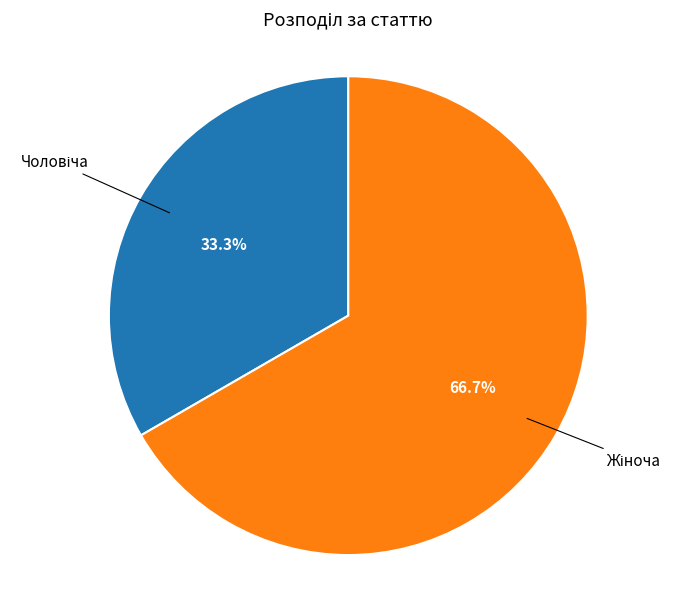

Is there any slice that represents more than half of the pie?

Yes